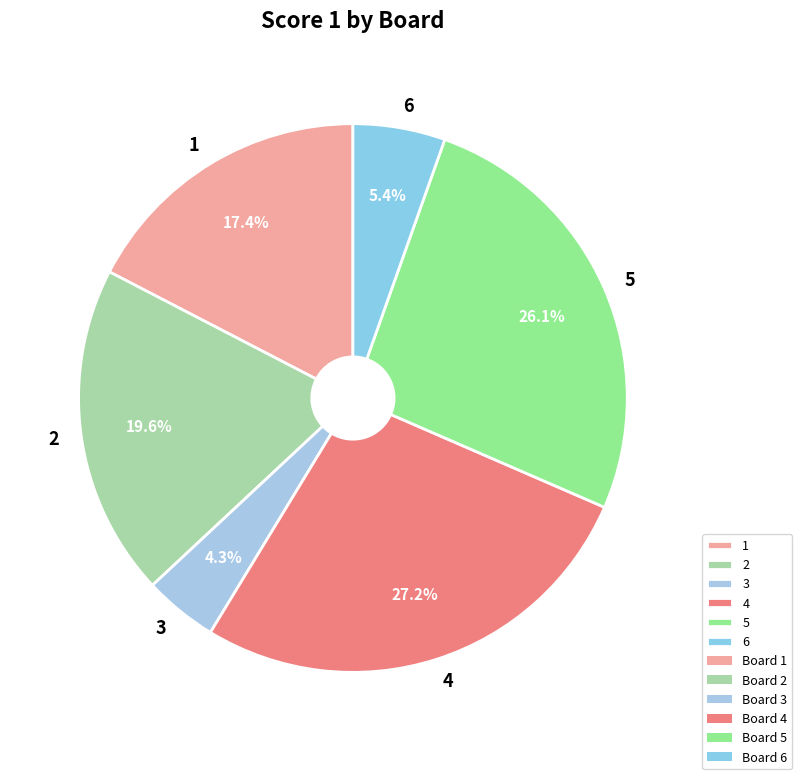

Rank the categories by value from lowest to highest.

3, 6, 1, 2, 5, 4